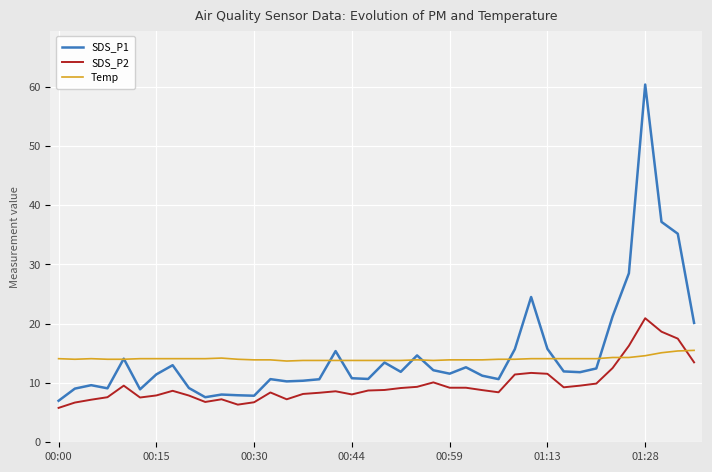

After their last crossing, which series has the higher values: SDS_P2 or Temp?

Temp